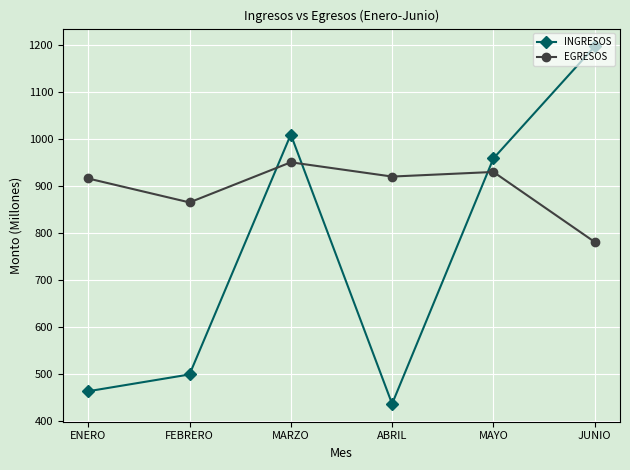

Reading left to right, list all the values displayed in this chart.

INGRESOS: 463.6	499.3	1010.0	436.8	959.0	1197.4
EGRESOS: 916.4	865.5	950.9	920.5	930.3	781.3